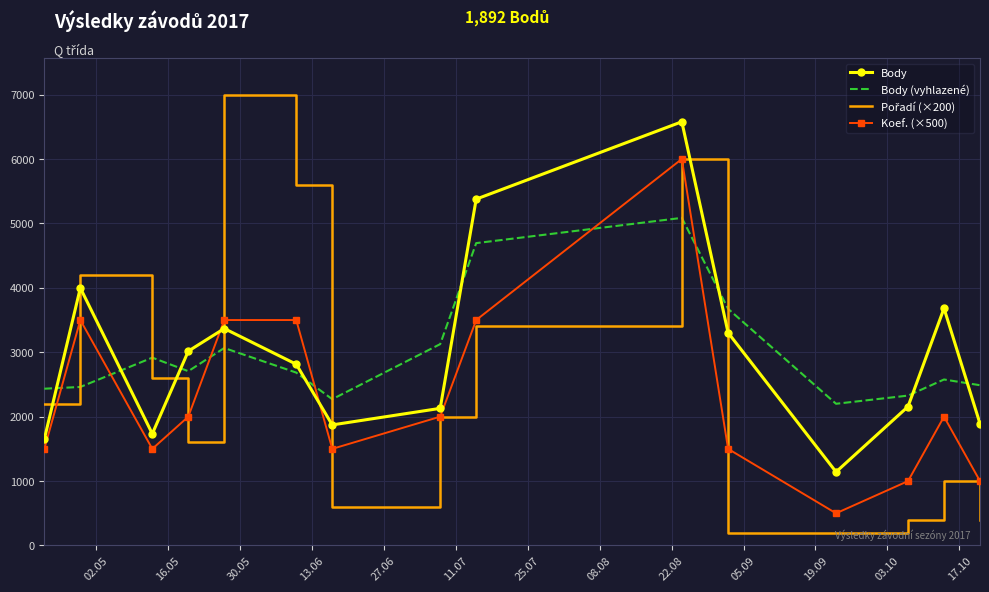

What is the greatest value displayed?

7000